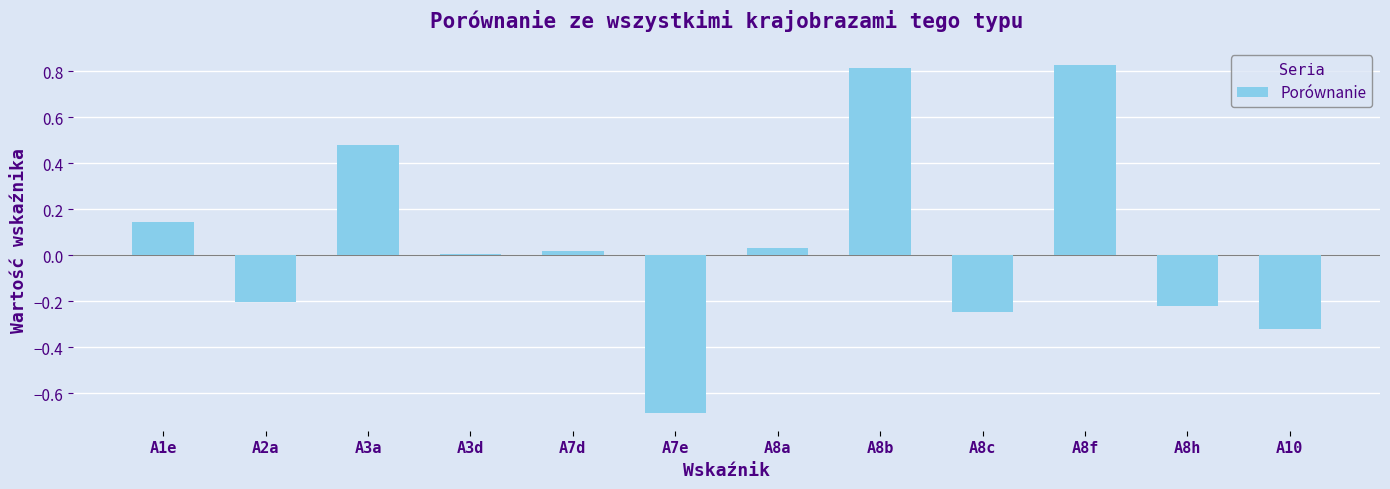

What is the minimum value shown in the chart?

-0.7